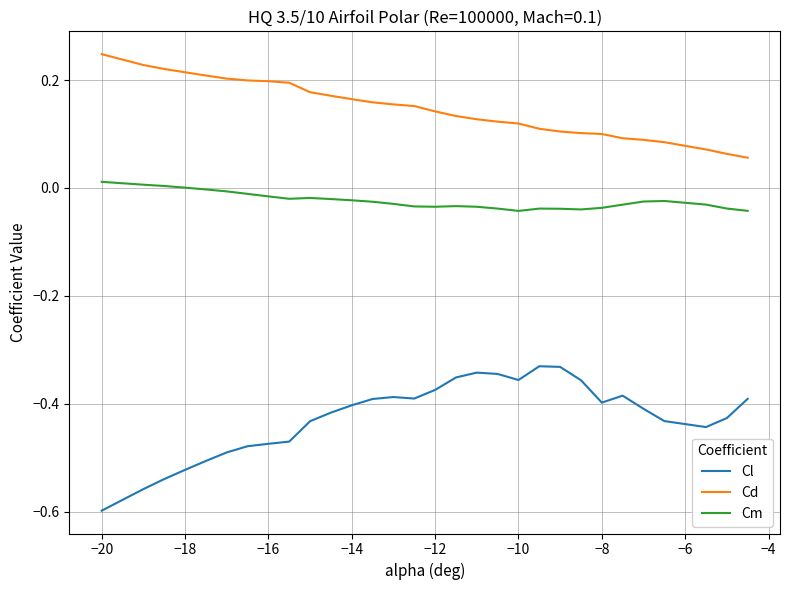

What is the sum of all Cd values?

4.4